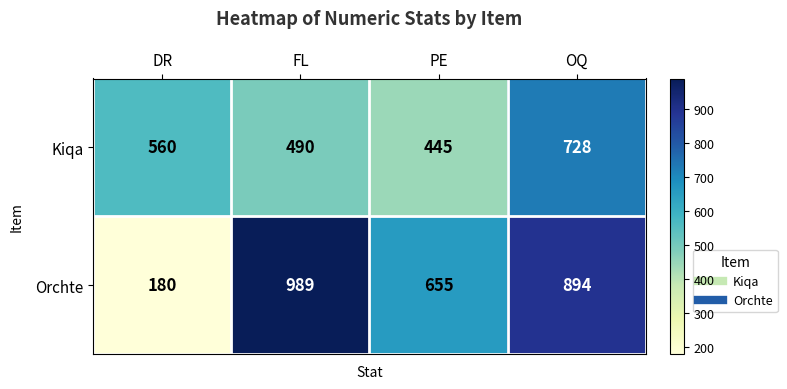

Which series has the widest spread of values?

Orchte